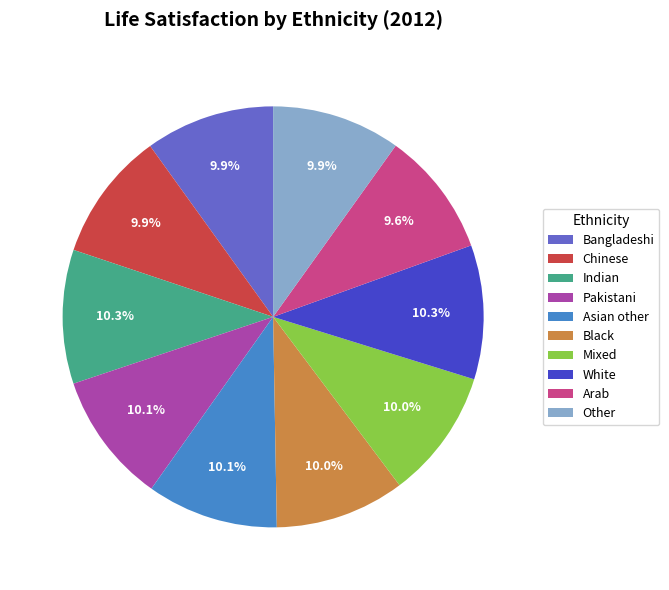

Approximately how many times larger is the value at Black compared to Mixed?

1.0